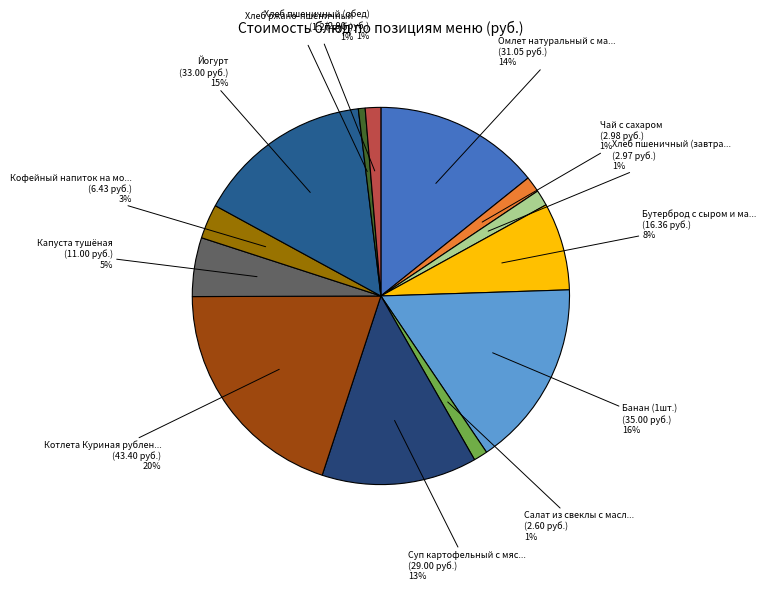

What is the smallest slice in the pie chart?

Хлеб ржано-пшеничный